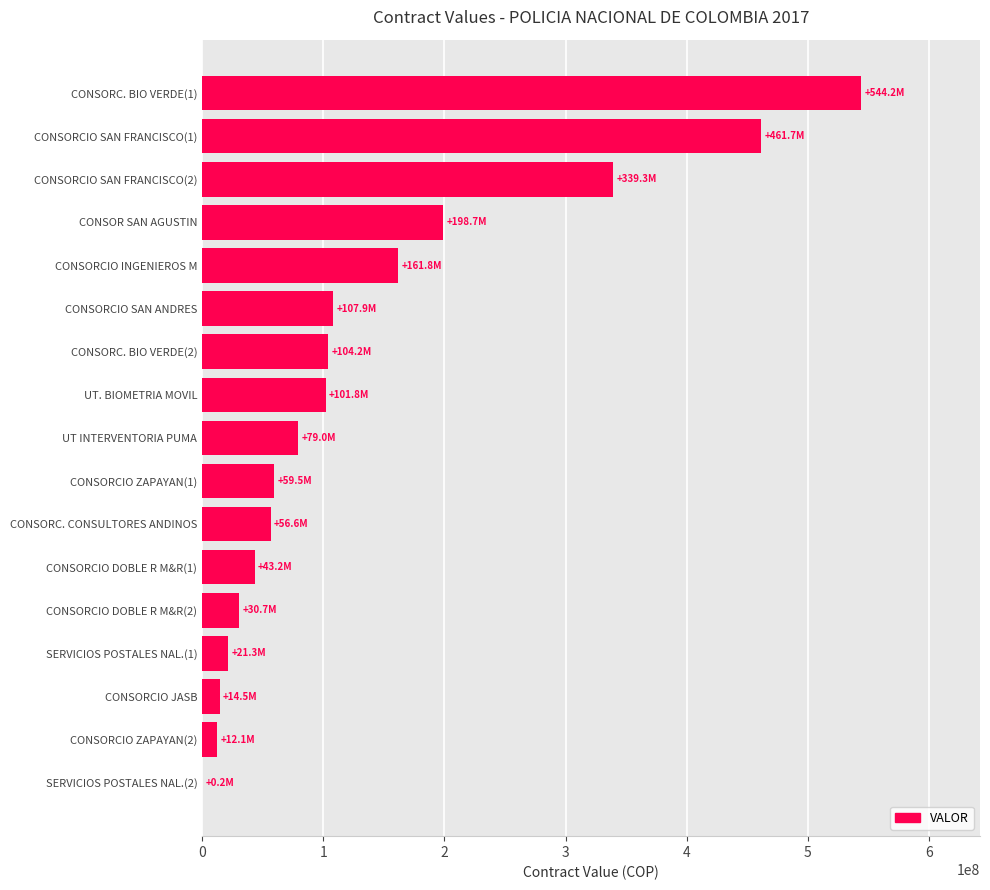

What is the ratio of the value at UT INTERVENTORIA PUMA to the value at UT. BIOMETRIA MOVIL?

0.8